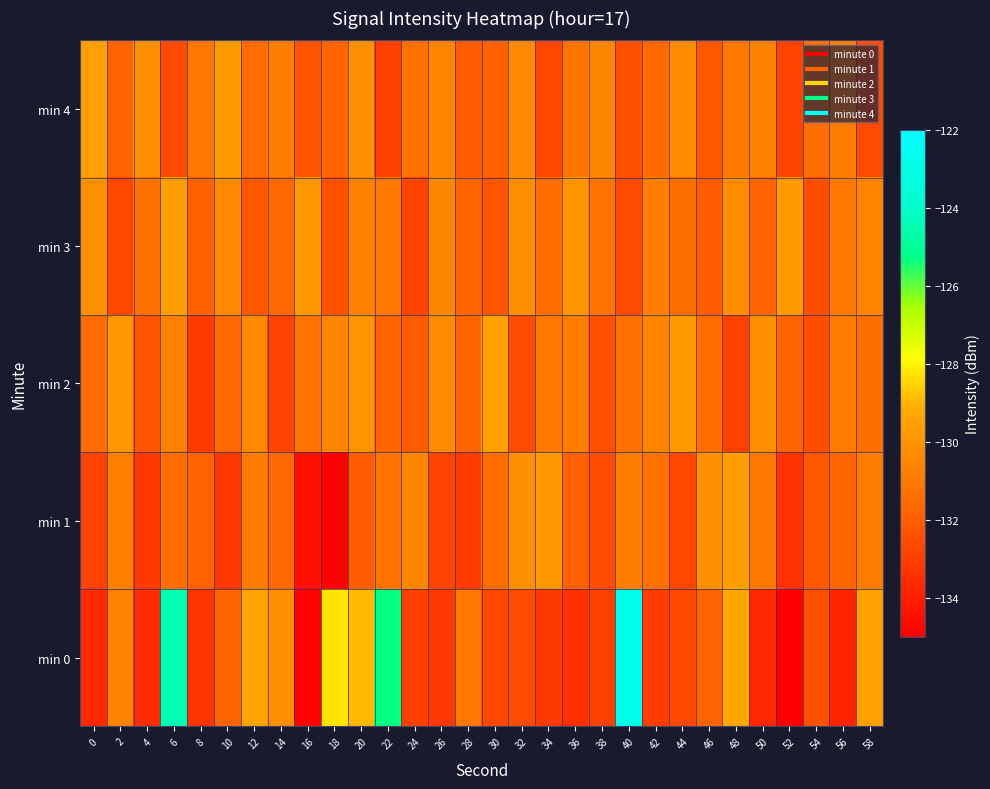

What is the smallest value displayed?

-135.1